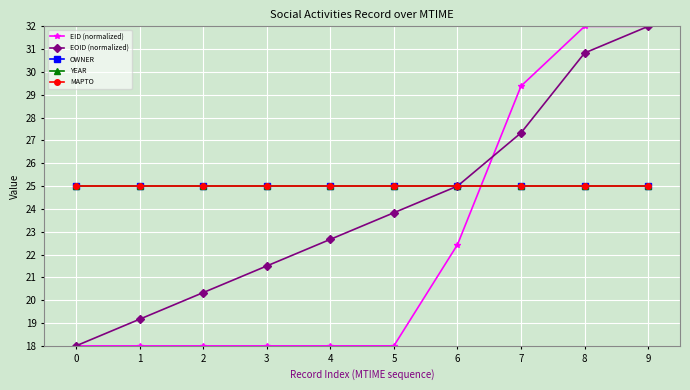

Is this an area chart (filled region under the line)?

No